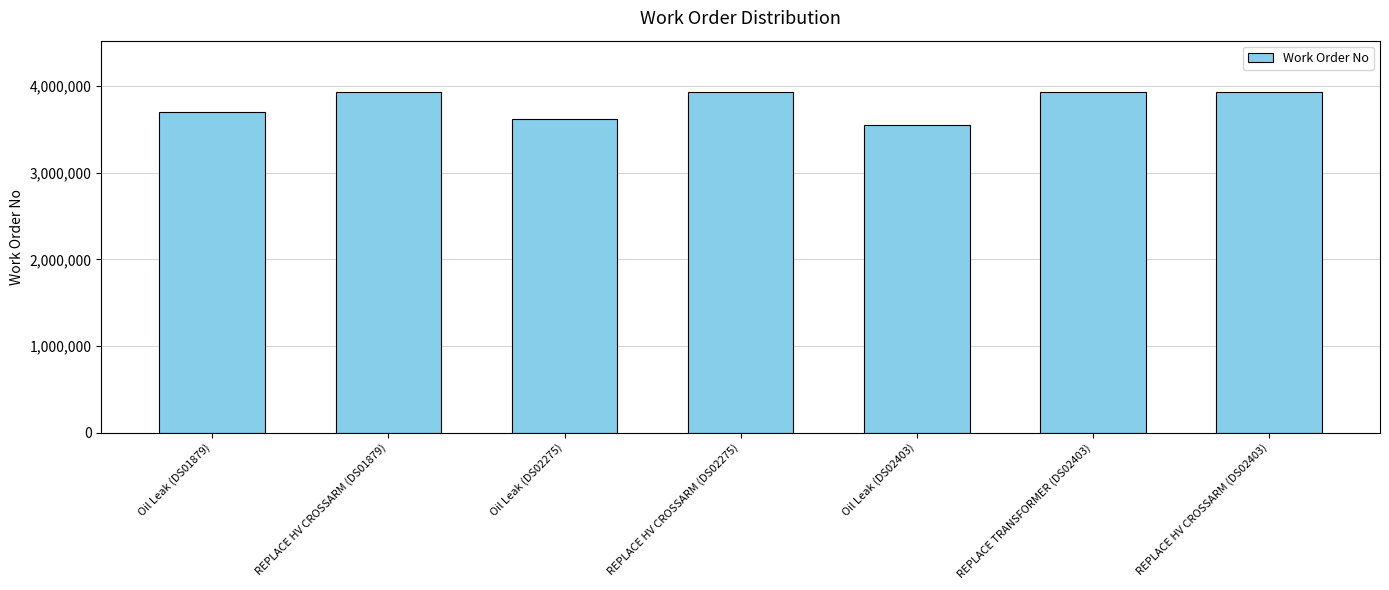

What is the approximate value at Oil Leak (DS01879), to the nearest 50?

3698650